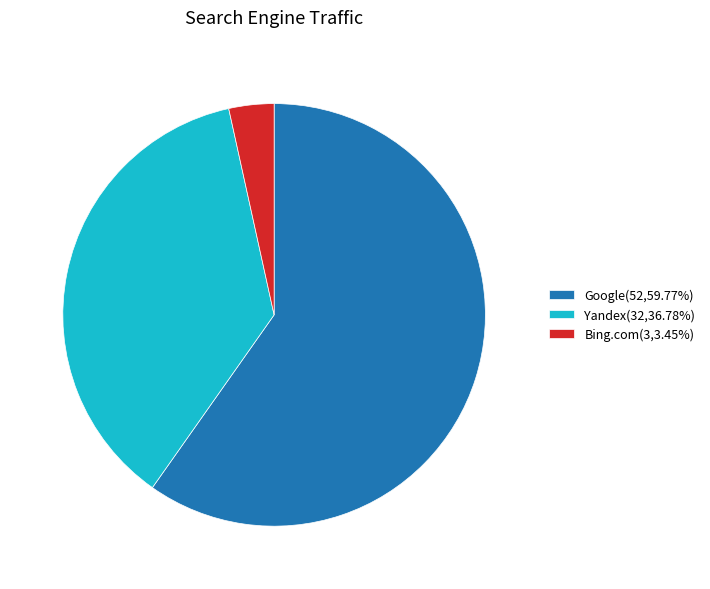

Does Google(52,59.77%) represent more than half of the total?

Yes